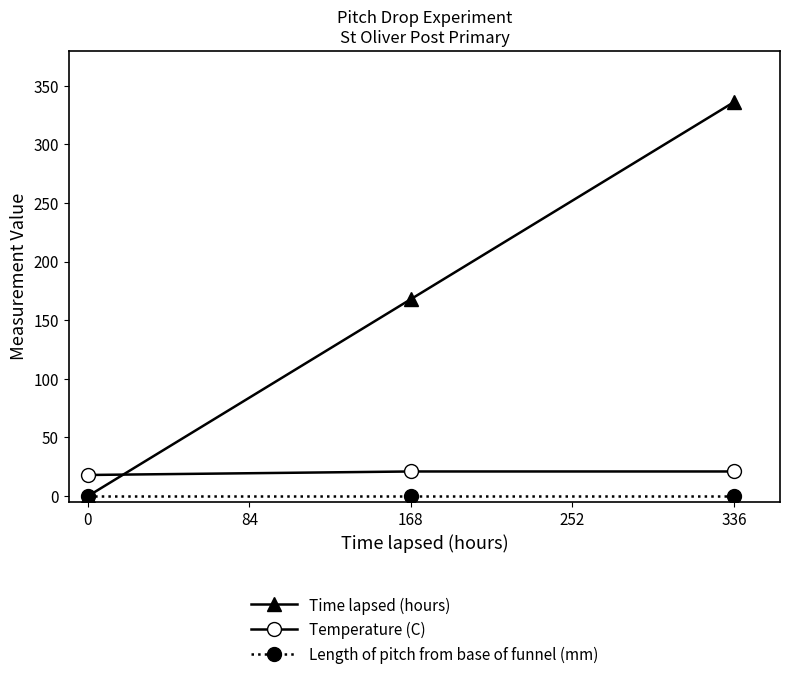

The Length of pitch from base of funnel (mm) series shows 0 at 0. True or false?

True